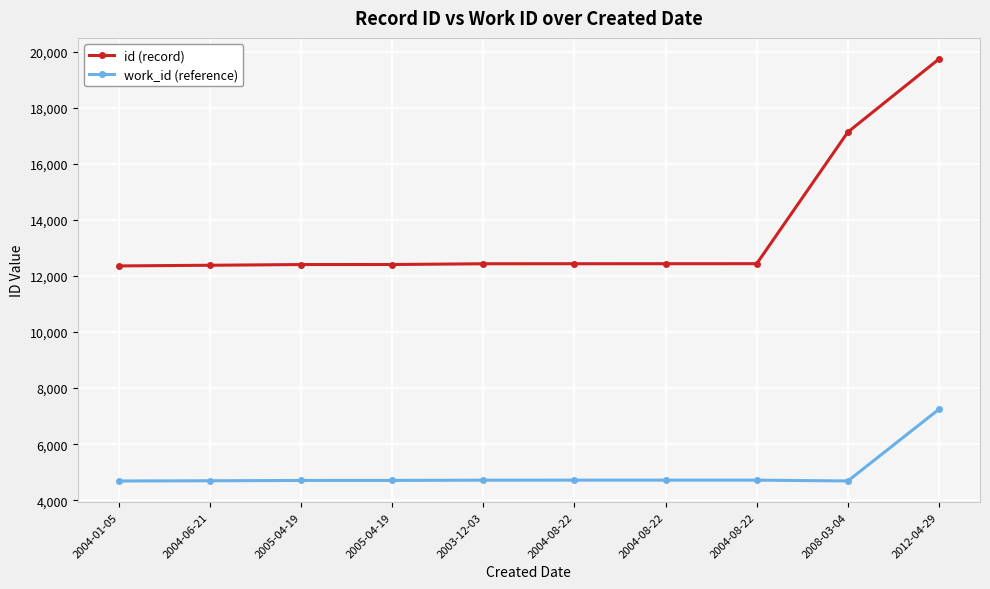

Where is the first local minimum for work_id (reference)?

2008-03-04